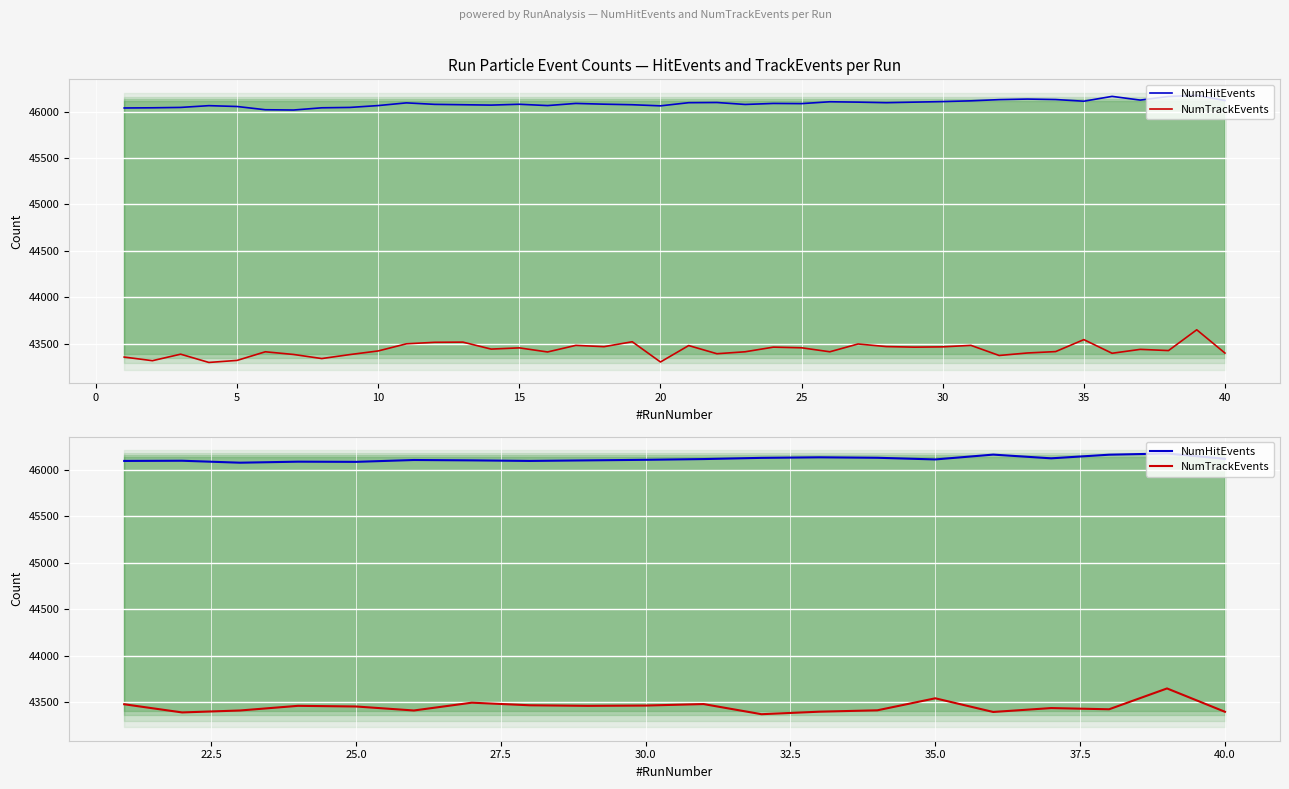

Rank the series at 45 from highest to lowest value.

NumHitEvents, NumTrackEvents